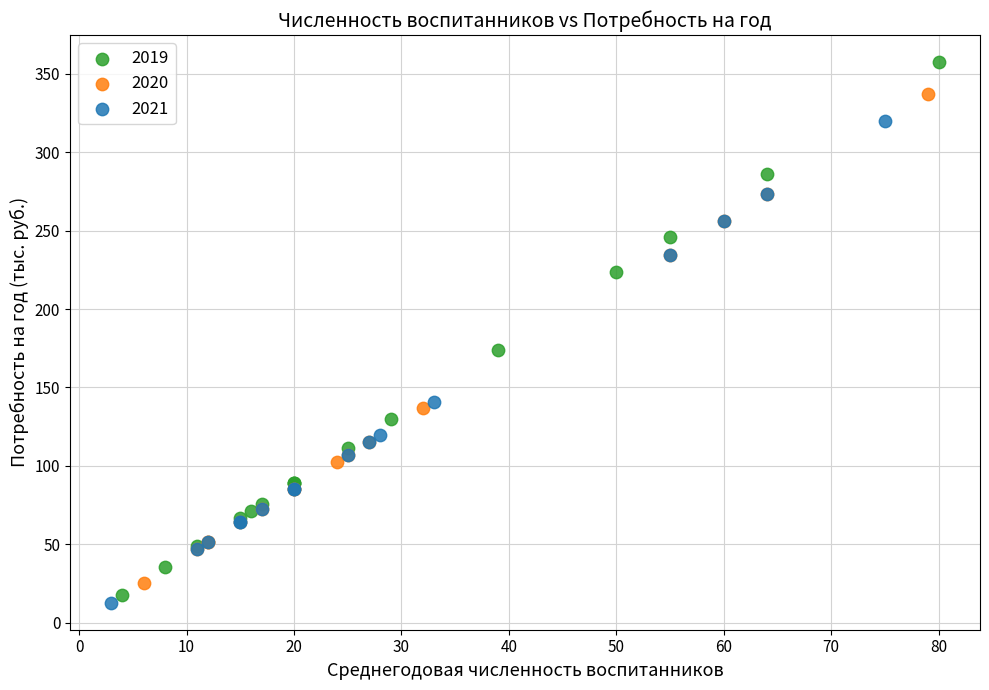

Which series reaches the minimum Y coordinate?

2021